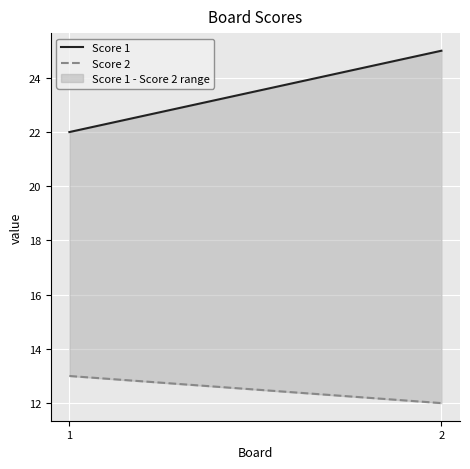

Reading right to left, list all the values displayed in this chart.

Score 1: 25	22
Score 2: 12	13